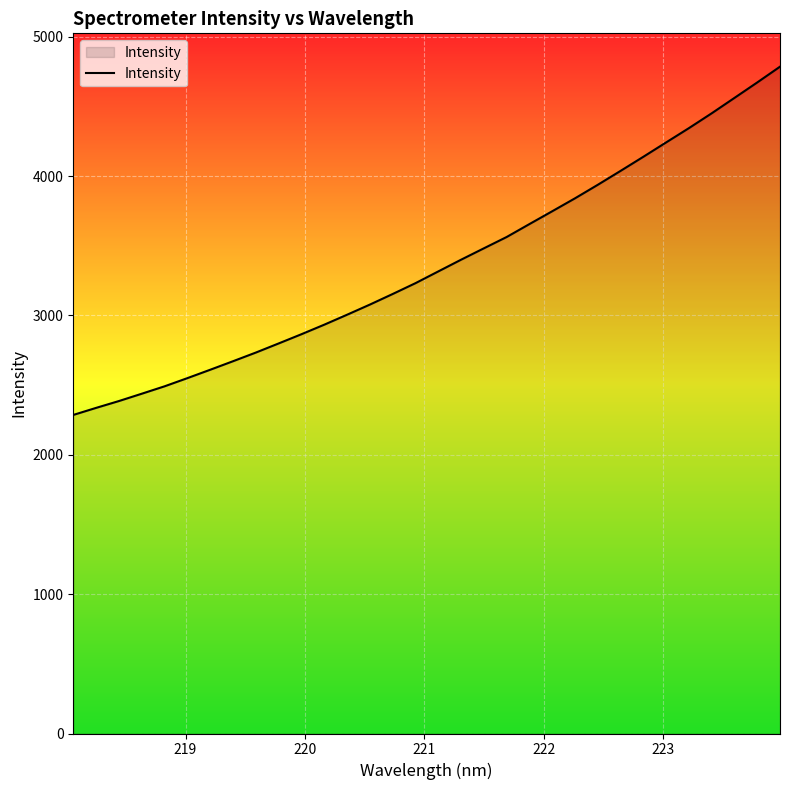

What is the minimum value shown in the chart?

2286.2